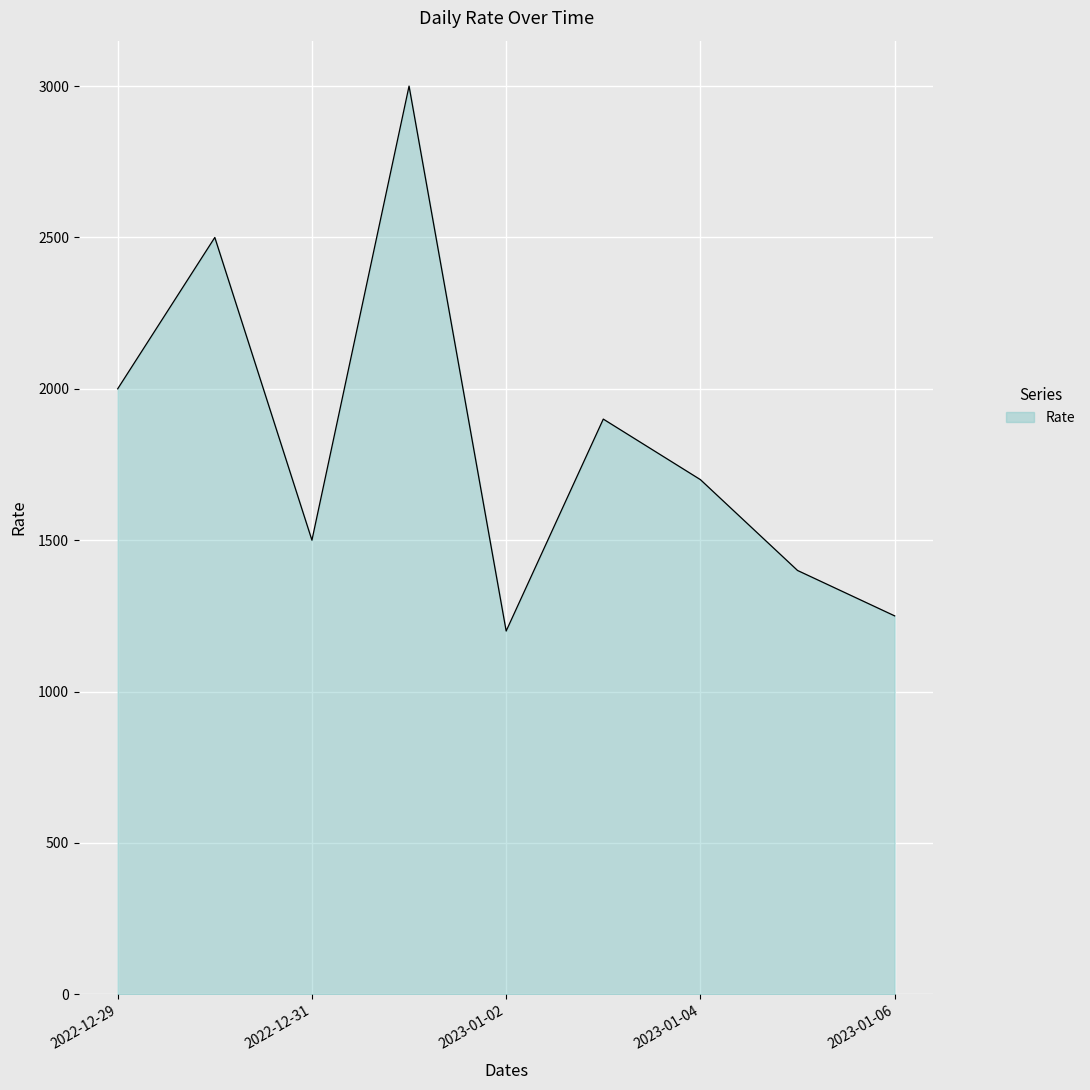

What is the maximum value shown in the chart?

3000